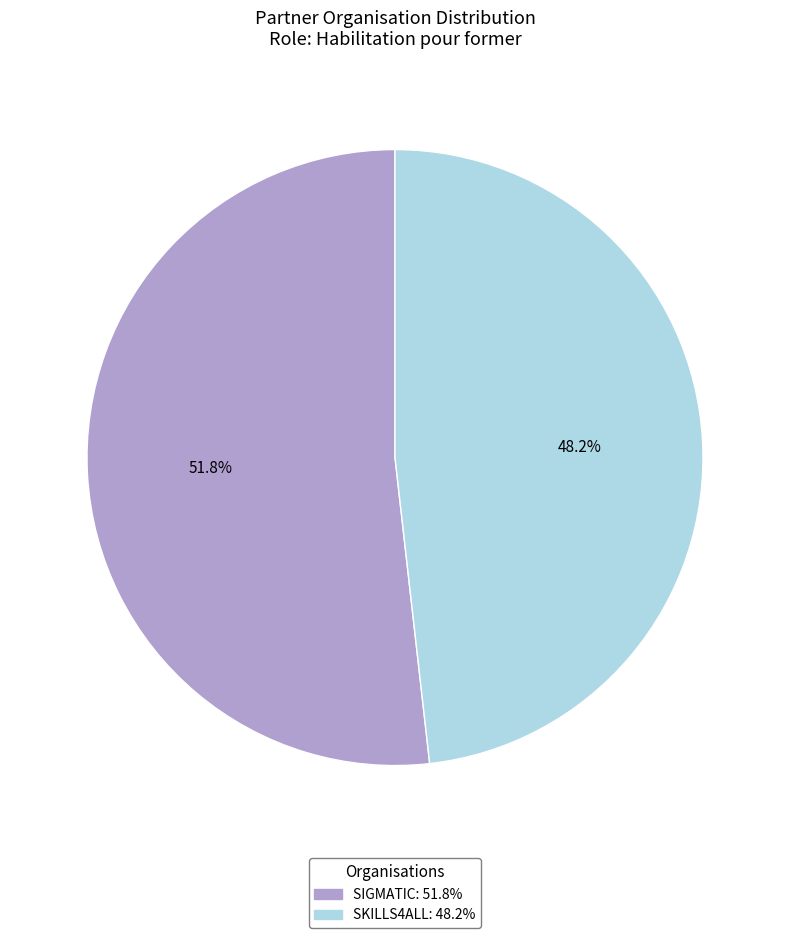

To the nearest percent, what percentage of the pie is SKILLS4ALL?

48%